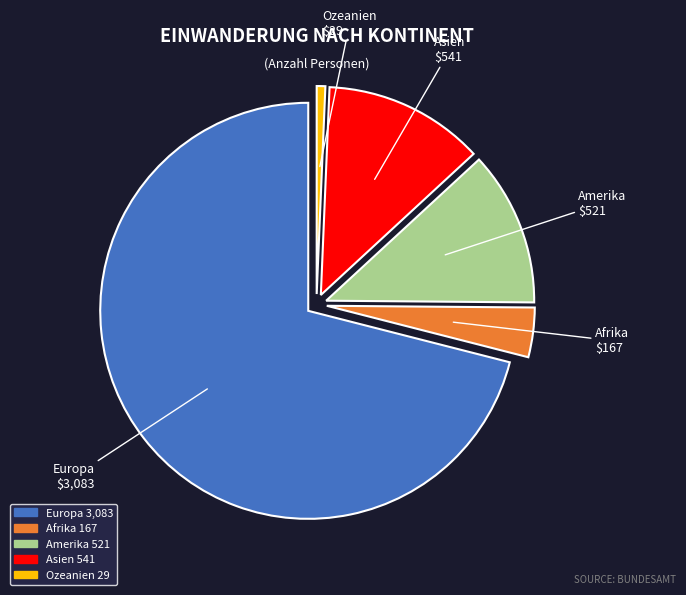

Which has a higher value, Europa or Ozeanien?

Europa